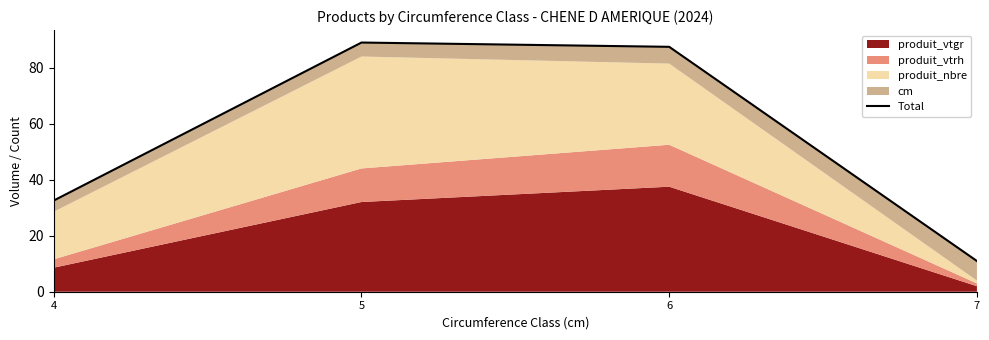

What is the value of the 2nd point from the left?

89.1